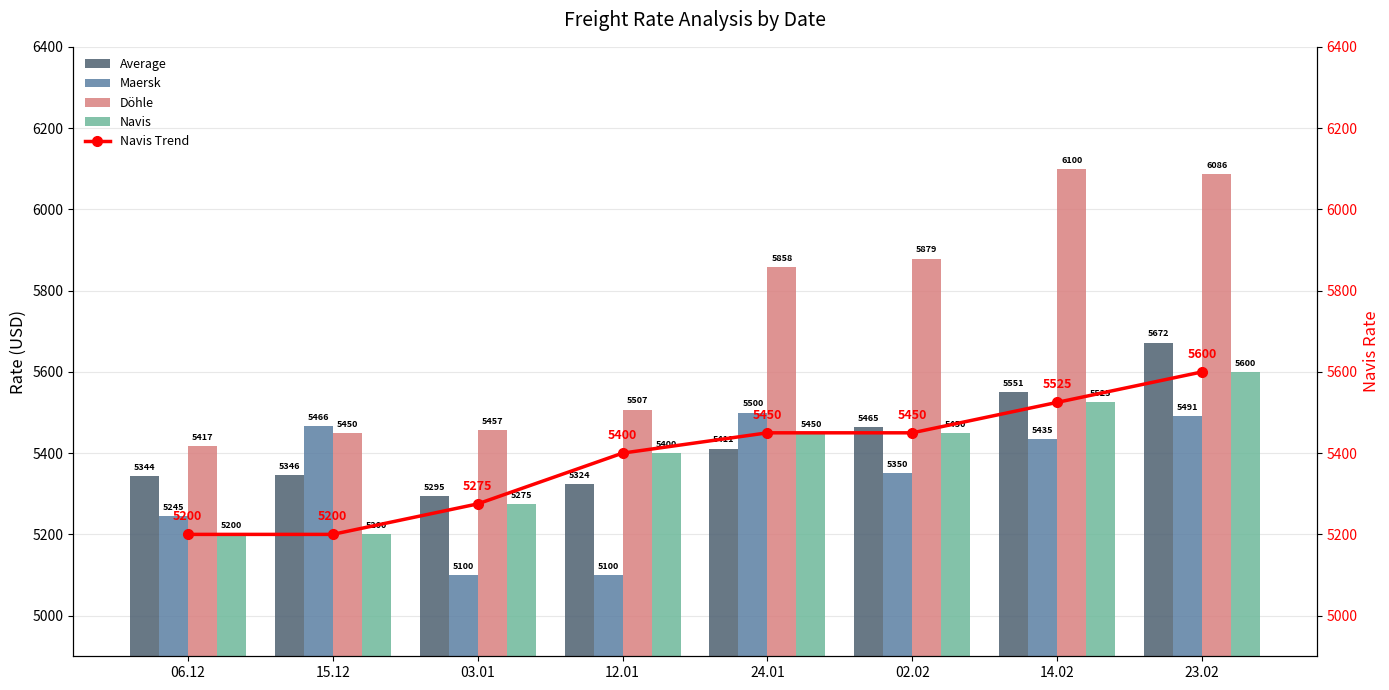

What is the sum of all Maersk values?

42687